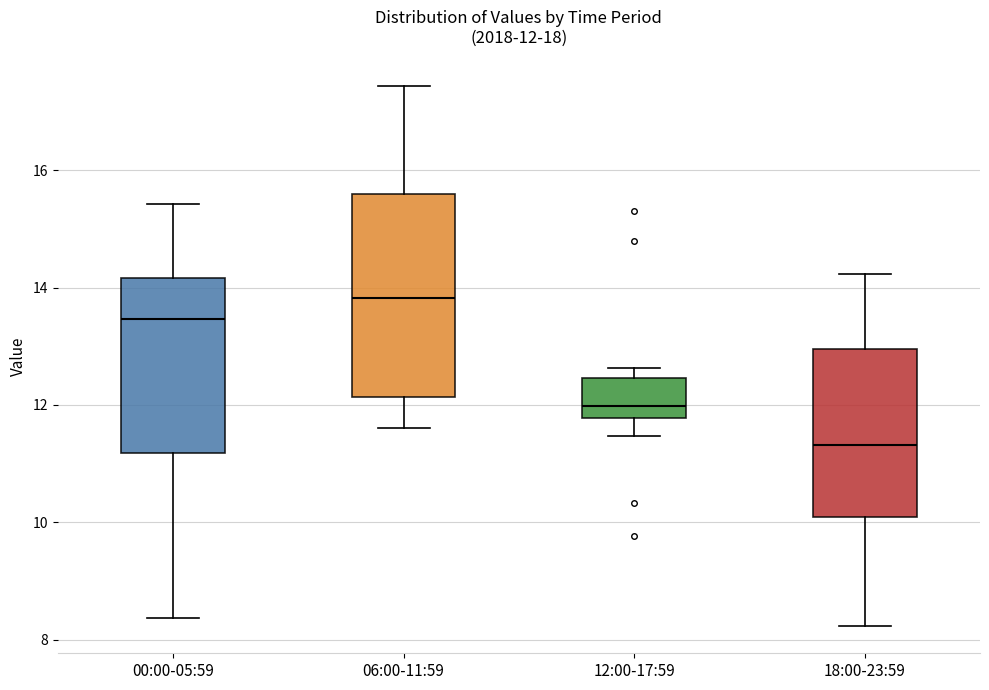

Which box is the tallest, from its lower edge to its upper edge?

06:00-11:59